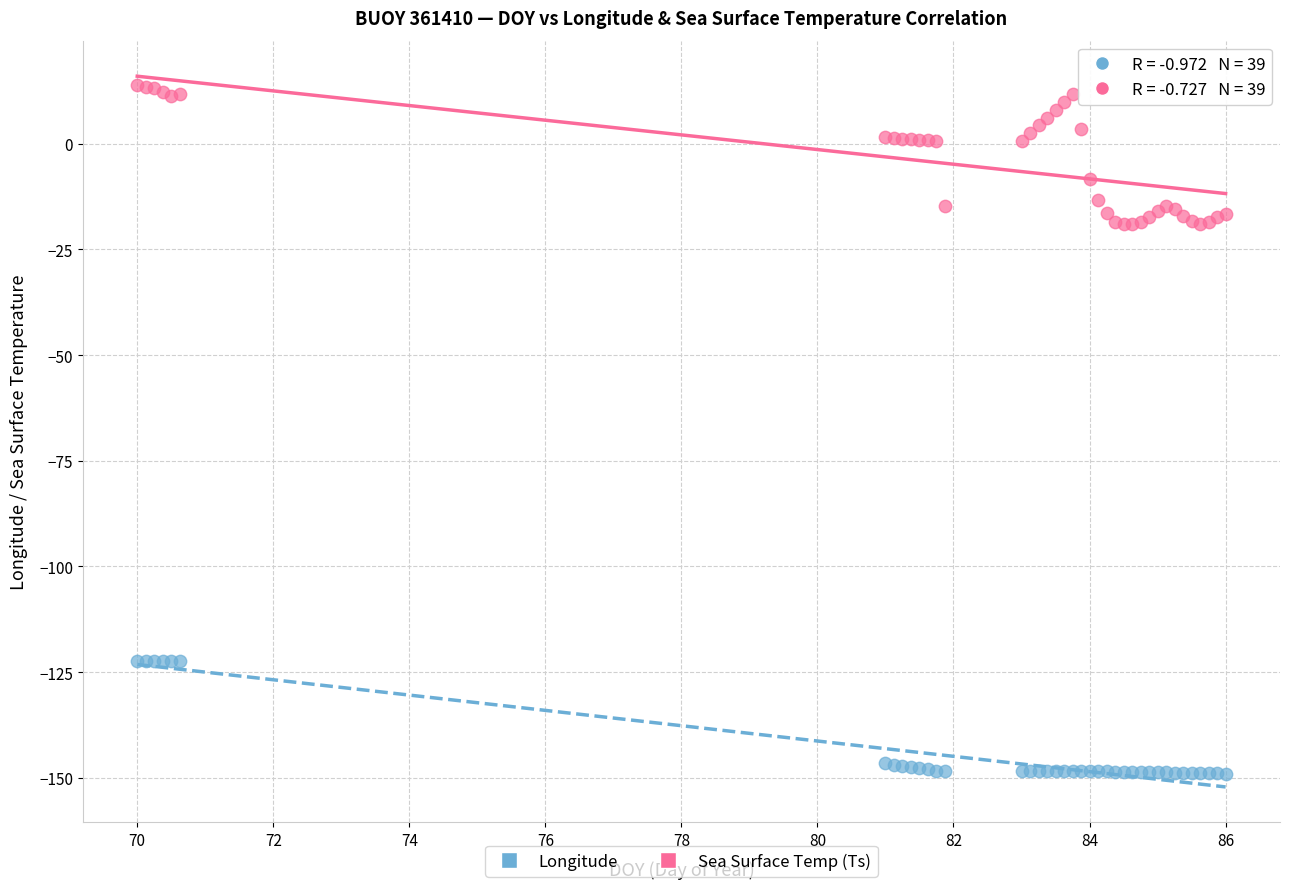

Which series contains the lowest Y value?

Longitude